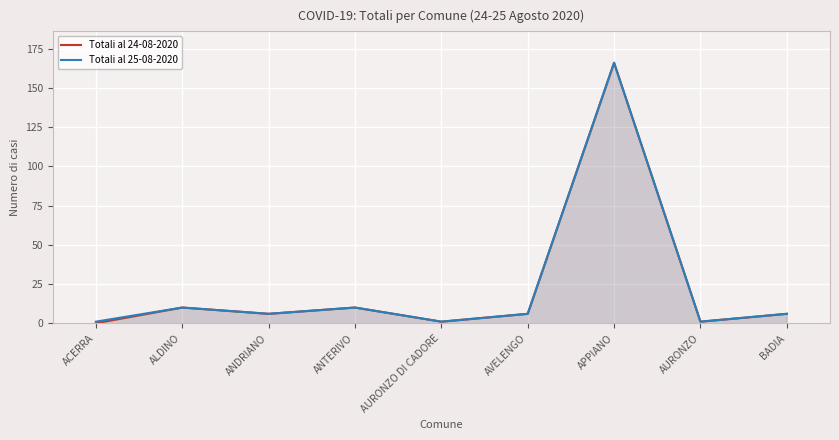

What is the sum of all Totali al 25-08-2020 values?

207